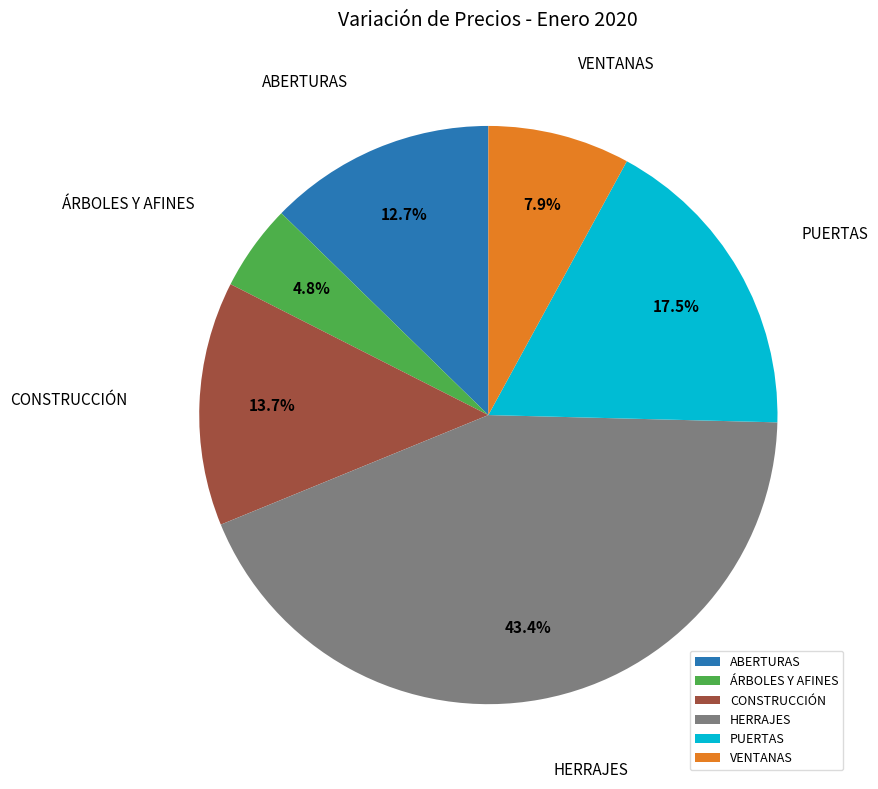

Does any single category account for the majority?

No